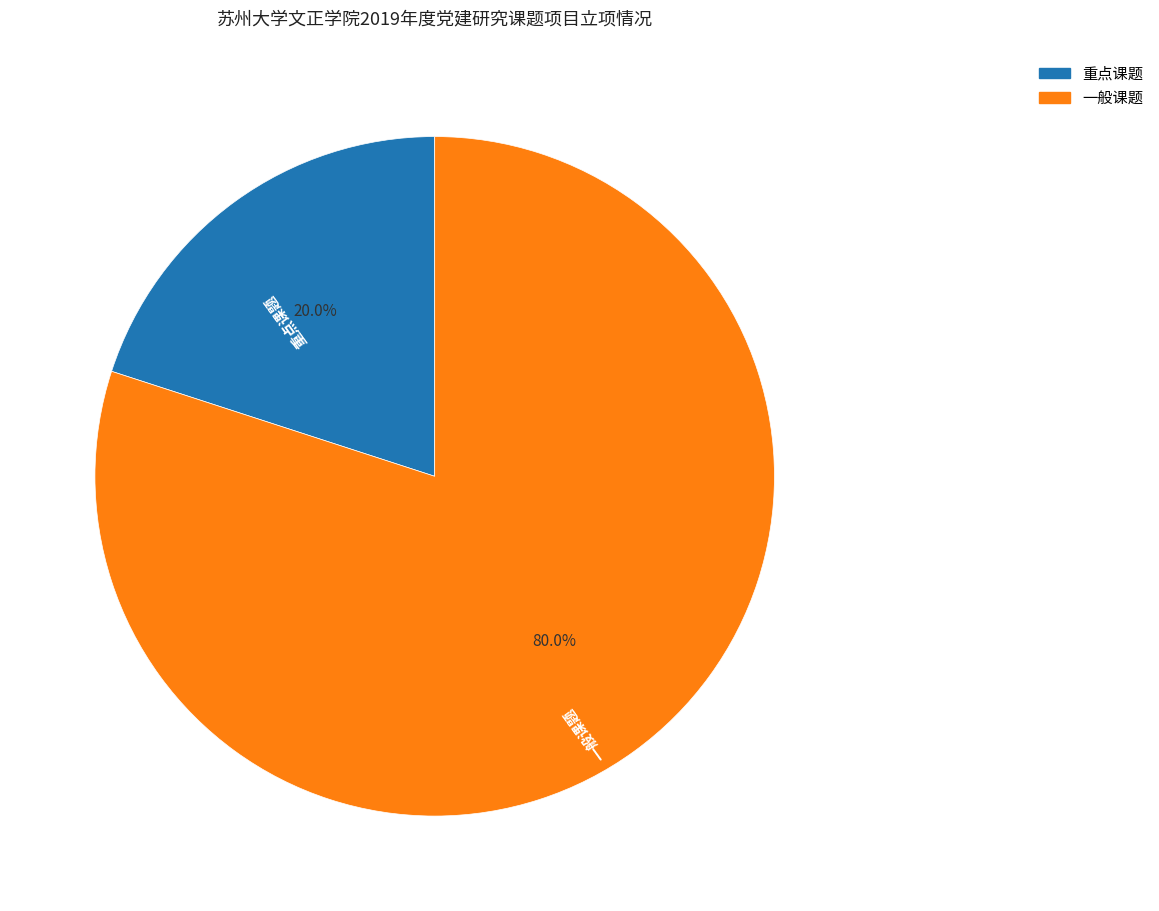

The 一般课题 slice represents 86% of the pie. True or false?

False